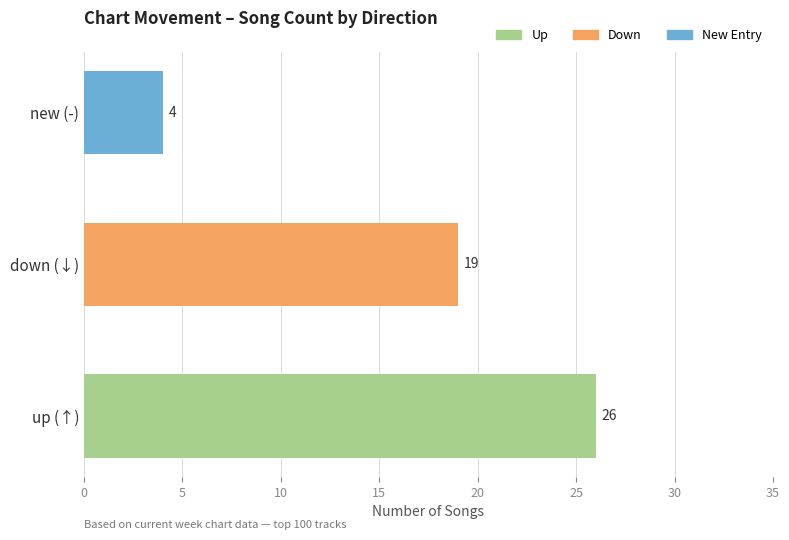

Rank the categories by value from lowest to highest.

new (-), down (↓), up (↑)